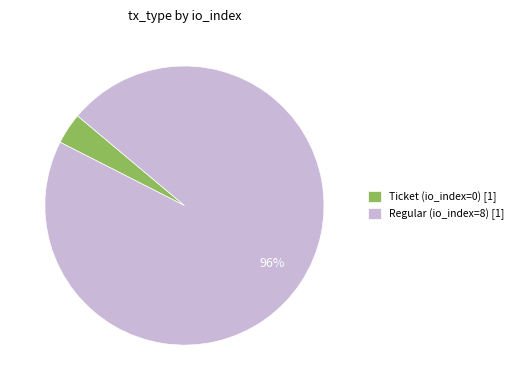

To the nearest percent, what is the combined percentage of Regular (io_index=8) [1] and Ticket (io_index=0) [1]?

100%